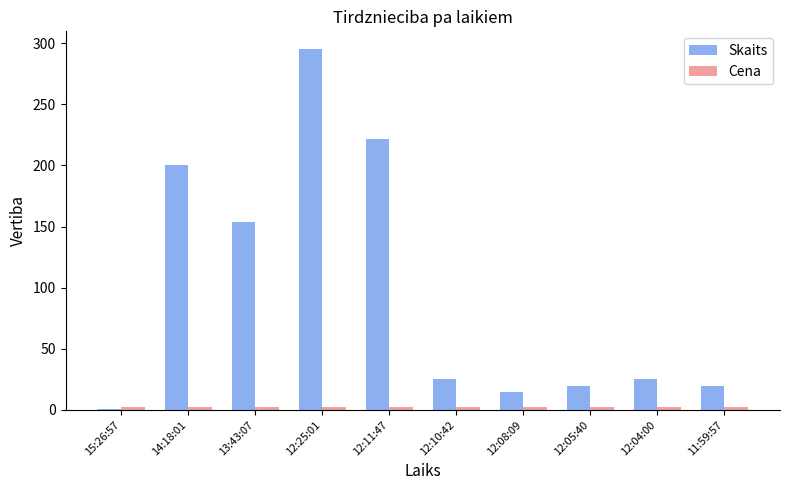

True or false: Skaits has a value of 20.0 at 11:59:57.

True